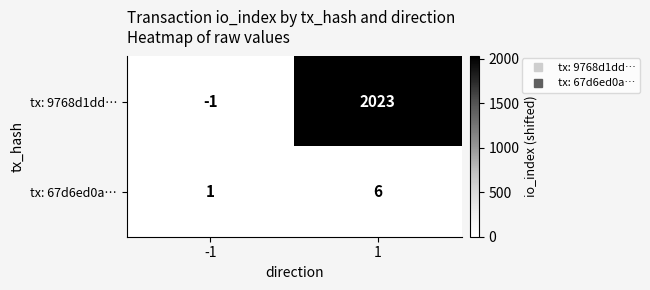

Is the value of tx: 67d6ed0a… at -1 greater than the value of tx: 9768d1dd… at -1?

Yes